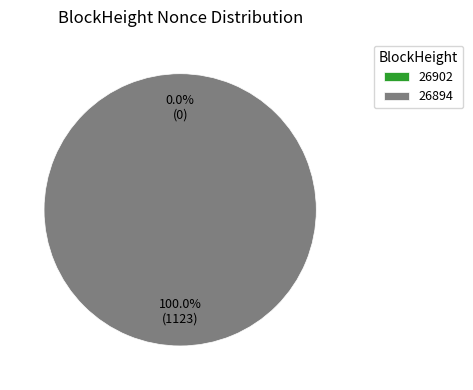

What is the smallest slice in the pie chart?

26902